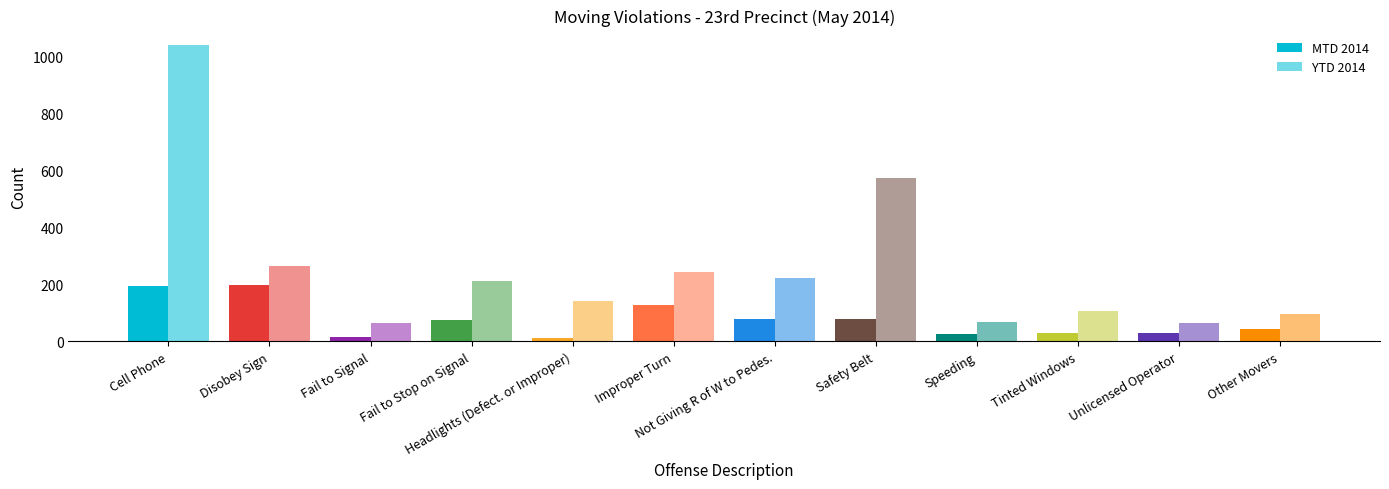

Which category has the lowest value across all series?

Headlights (Defect. or Improper)